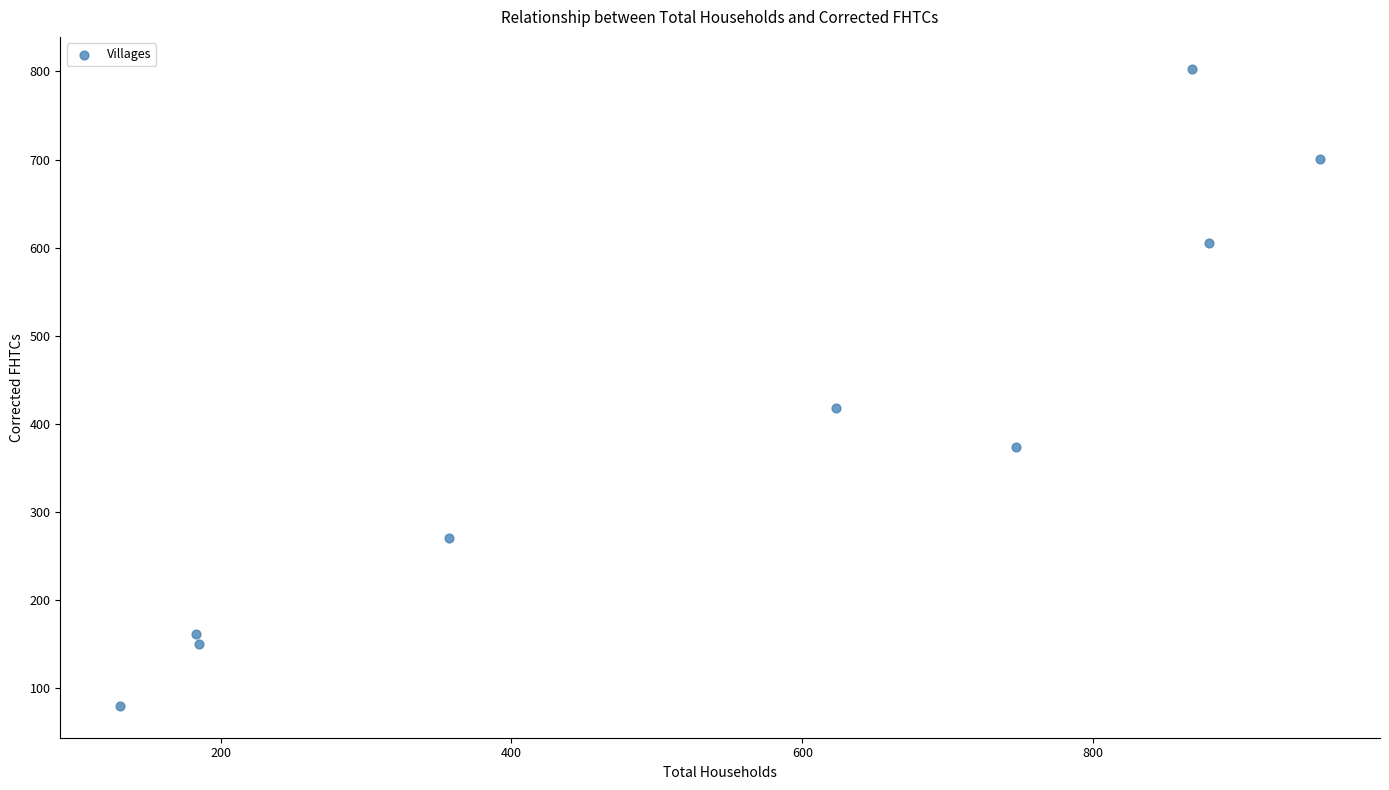

What Y value in the scatter plot is closest to 441?

418